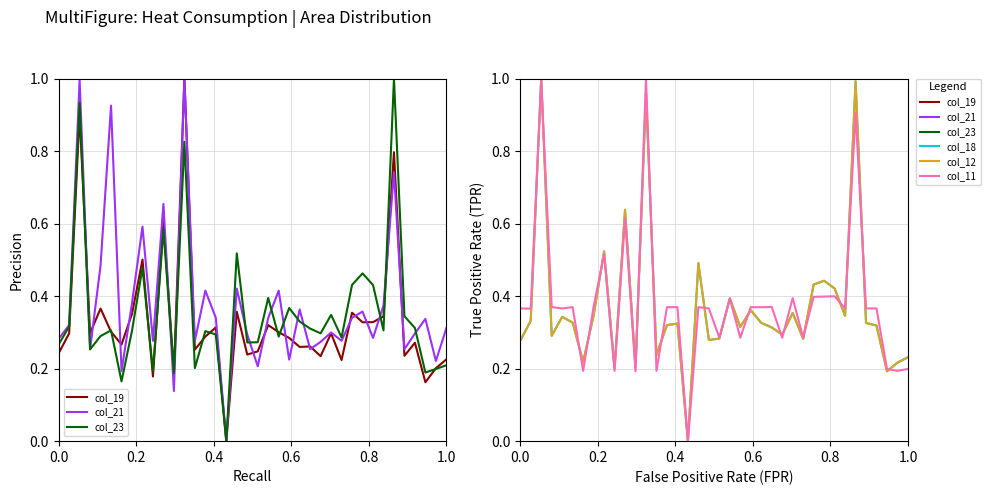

Which series has the largest total across all categories?

col_21